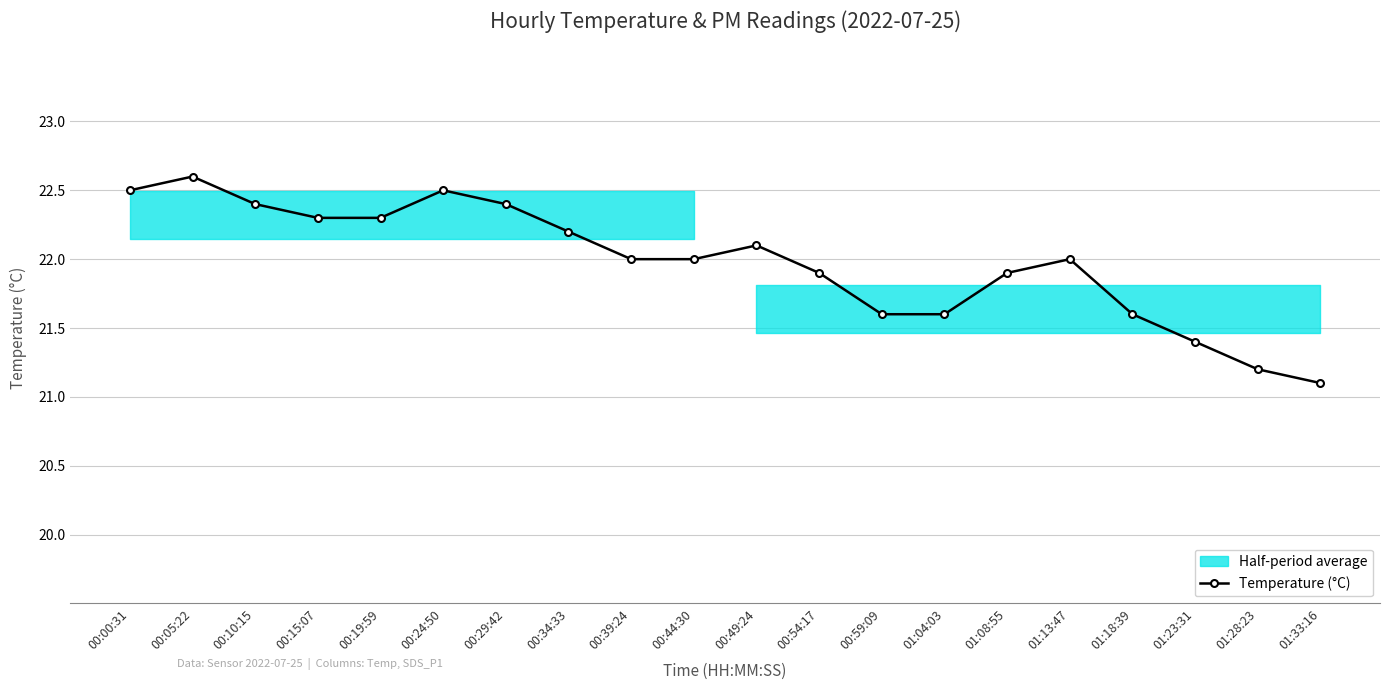

List the labels in order of value, largest first.

00:05:22, 00:00:31, 00:24:50, 00:10:15, 00:29:42, 00:15:07, 00:19:59, 00:34:33, 00:49:24, 00:39:24, 00:44:30, 01:13:47, 00:54:17, 01:08:55, 00:59:09, 01:04:03, 01:18:39, 01:23:31, 01:28:23, 01:33:16